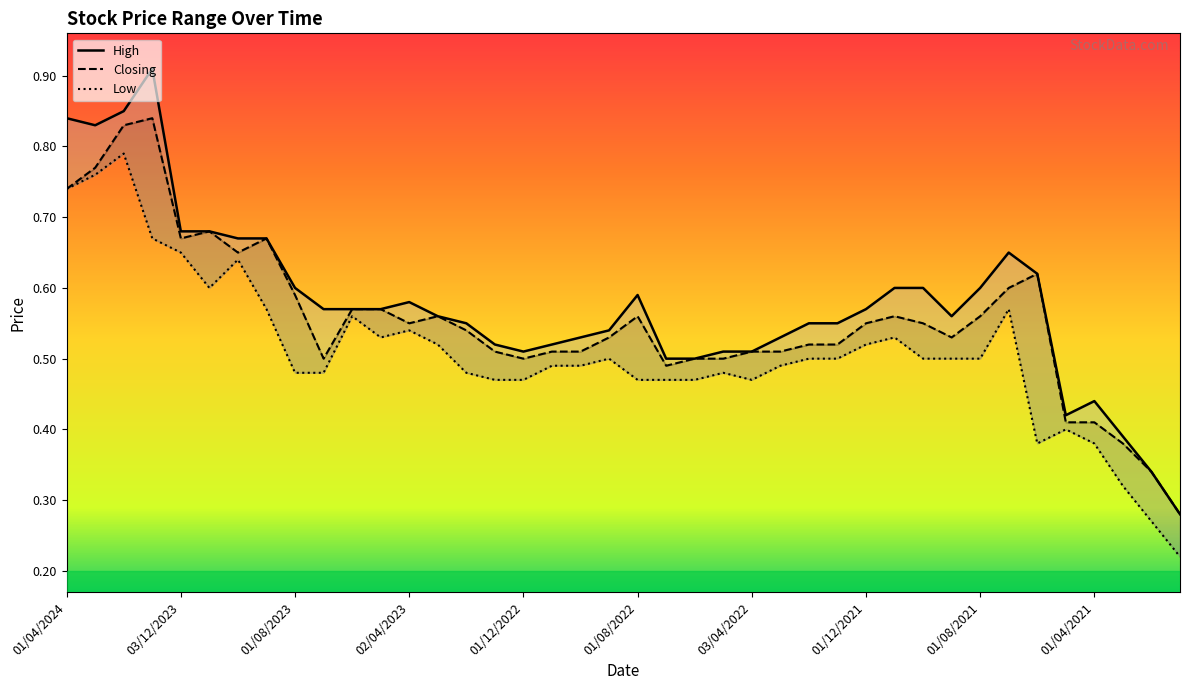

How many lines are shown in the chart?

3